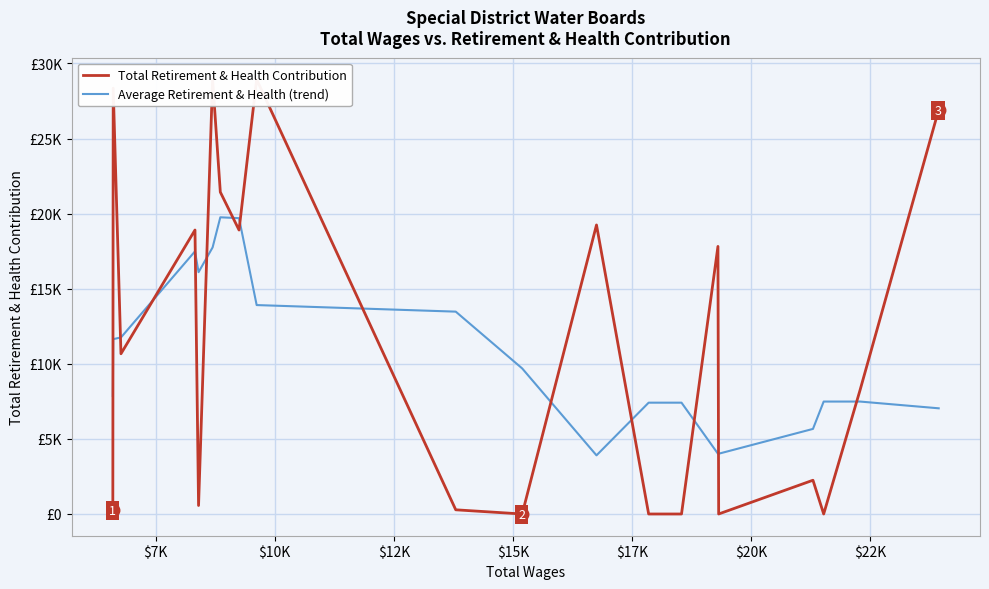

Reading right to left, extract all data points from this chart.

Total Retirement & Health Contribution: 26924.0	8263.0	0.0	2248.0	0.0	17818.0	0.0	0.0	19247.0	0.0	279.0	28938.0	18909.0	21435.0	28938.0	566.0	18909.0	10670.0	28357.0	279.0
Average Retirement & Health (trend): 7037.4	7487.0	7487.0	5665.8	4013.2	4013.2	7413.0	7413.0	3905.2	9692.8	13474.6	13912.2	19699.8	19757.2	17751.4	16103.6	17488.0	11756.2	11643.0	7861.2